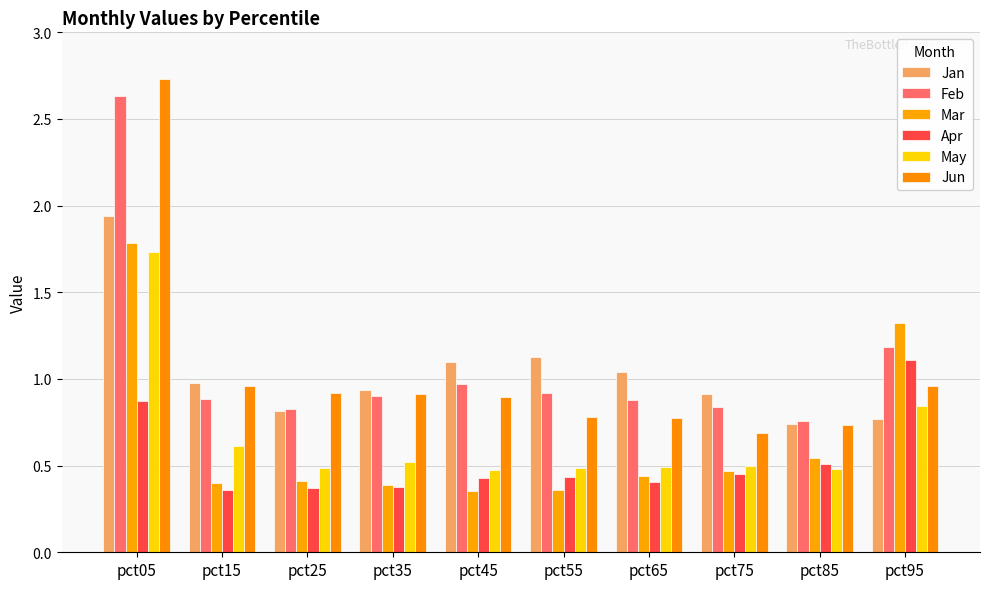

Rank the series at pct55 from highest to lowest value.

Jan, Feb, Jun, May, Apr, Mar